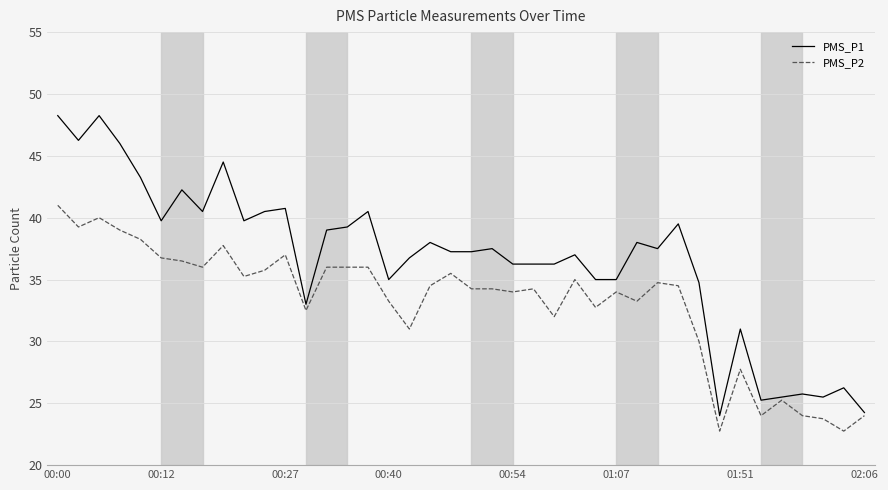

What is the highest value of the PMS_P2 series?

41.0